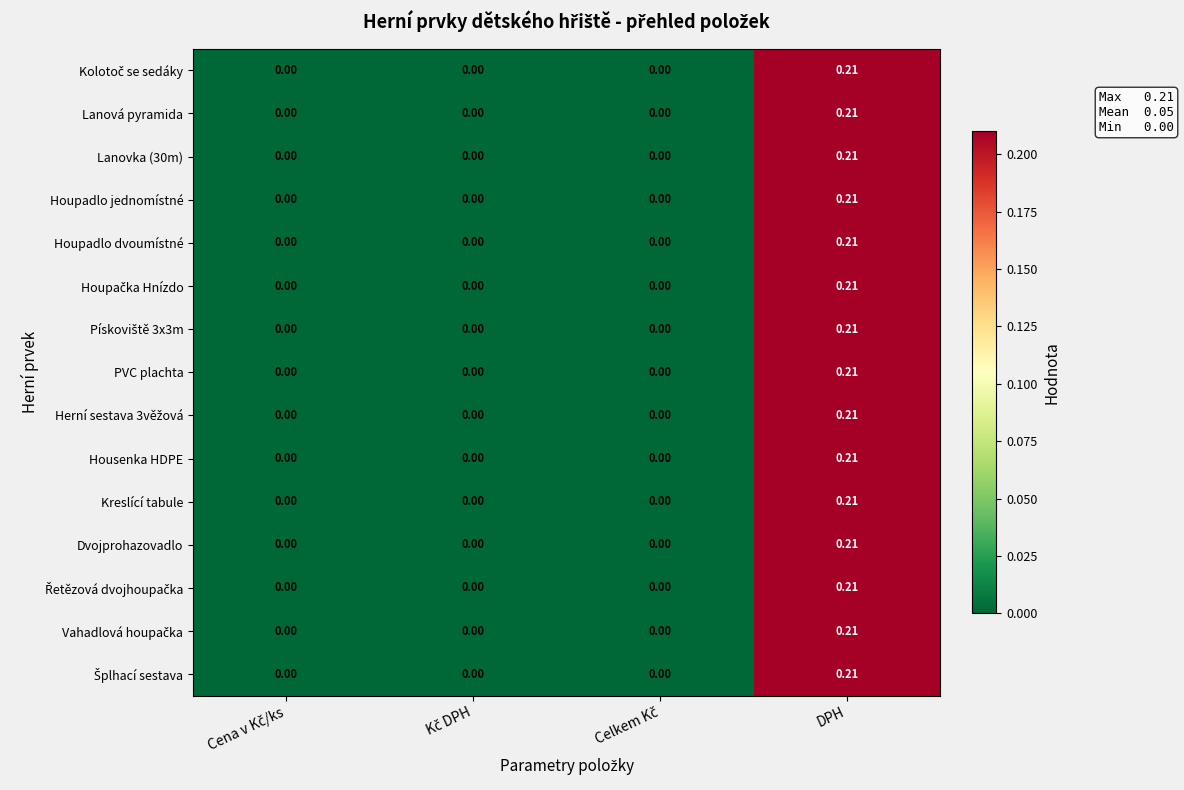

At which category is the sum across all series the highest?

DPH